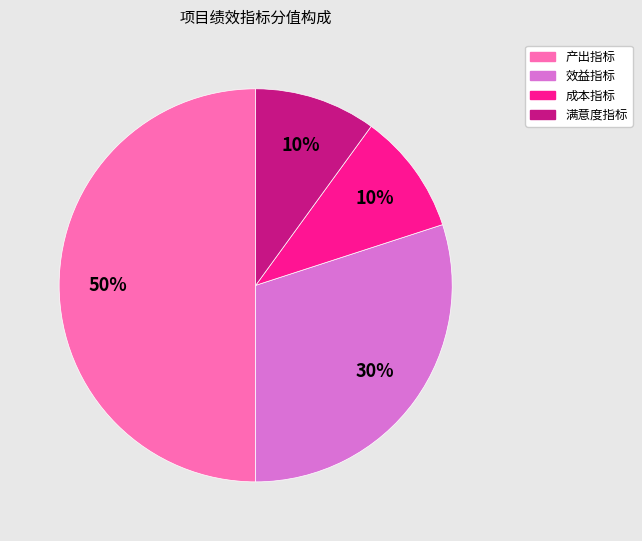

What percentage is the 效益指标 slice, to the nearest percent?

30%